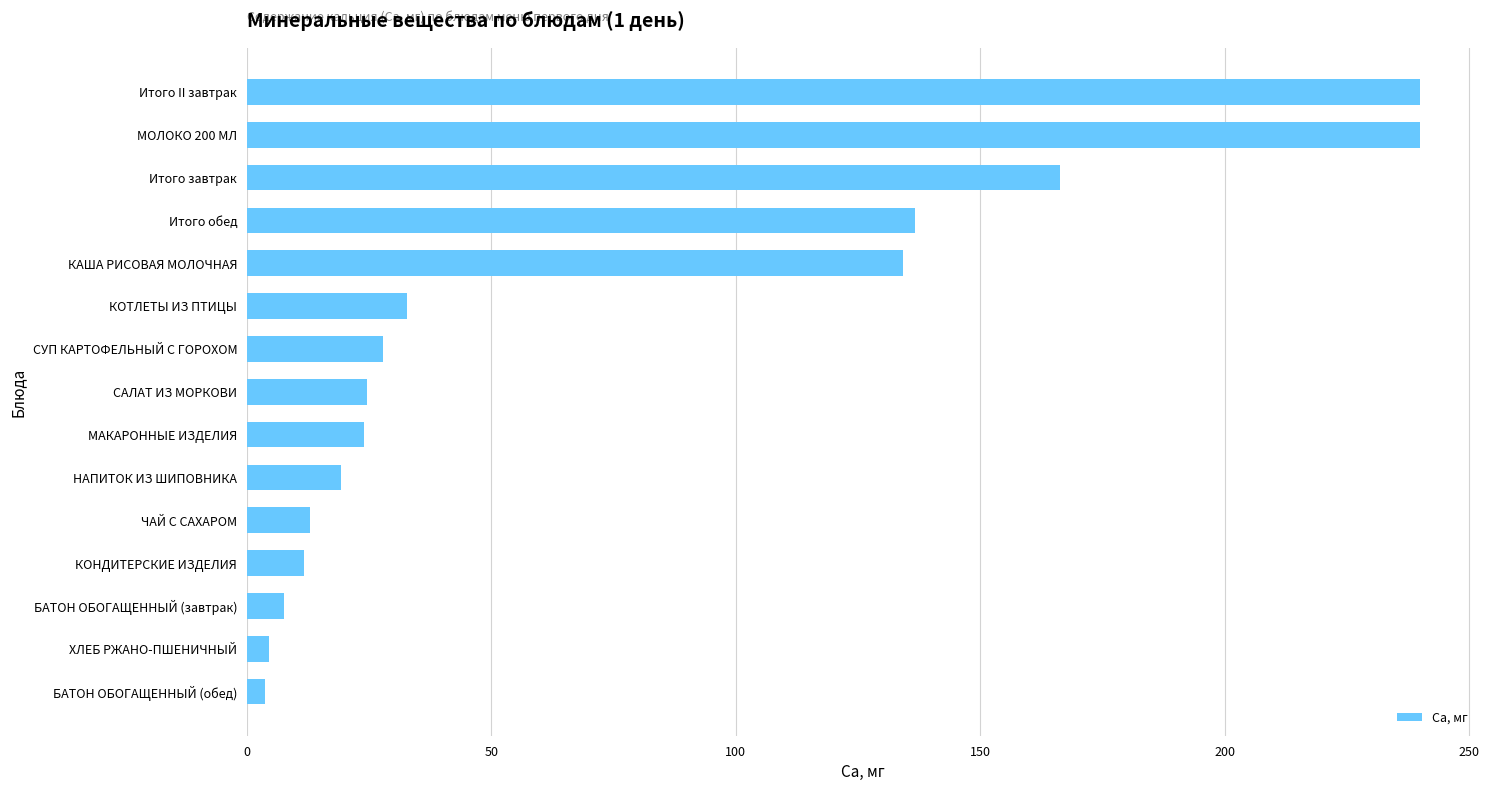

What is the ratio of the value at ЧАЙ С САХАРОМ to the value at СУП КАРТОФЕЛЬНЫЙ С ГОРОХОМ?

0.5